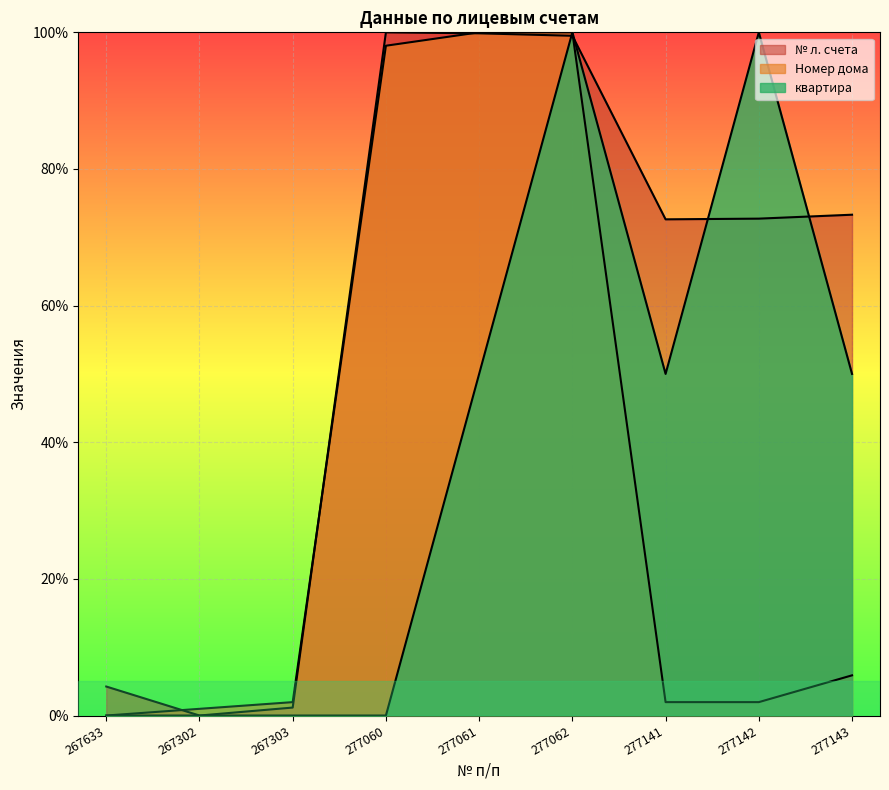

At which category does the chart reach its peak across all series?

277060